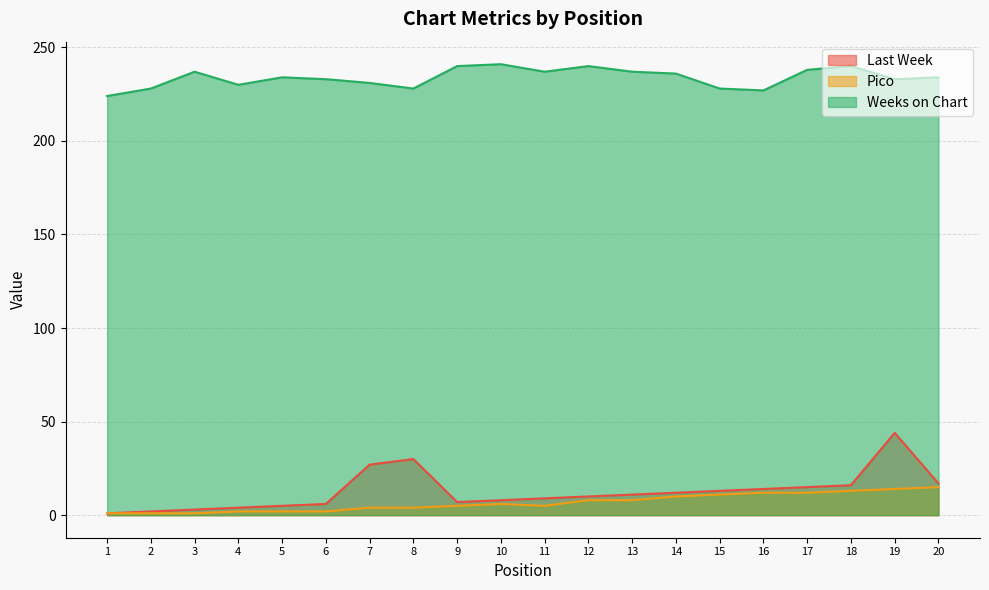

At which label is Pico closest to 8?

12